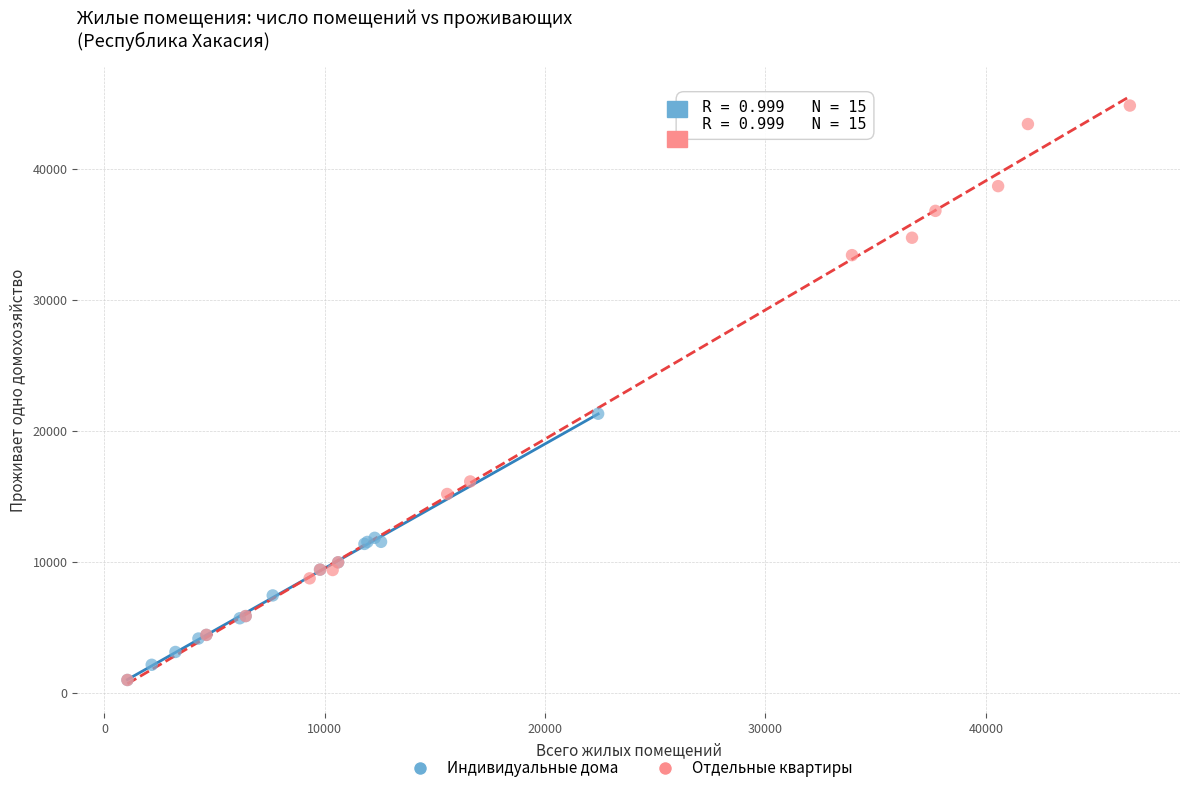

Which series has the largest Y range (max minus min)?

Отдельные квартиры